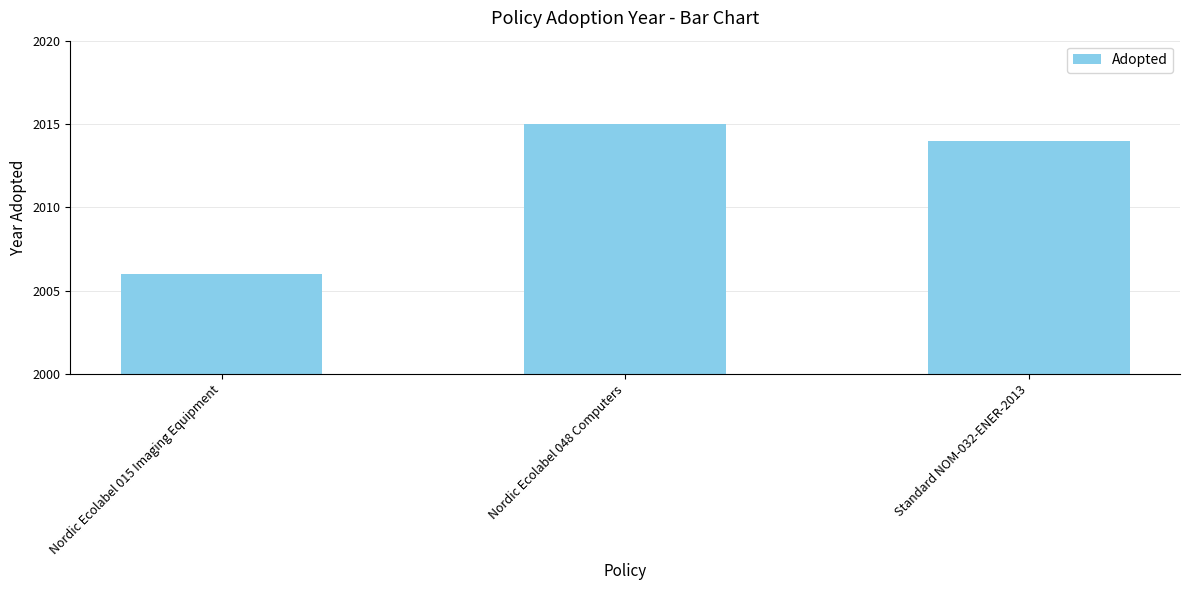

How many distinct data groups are displayed?

1